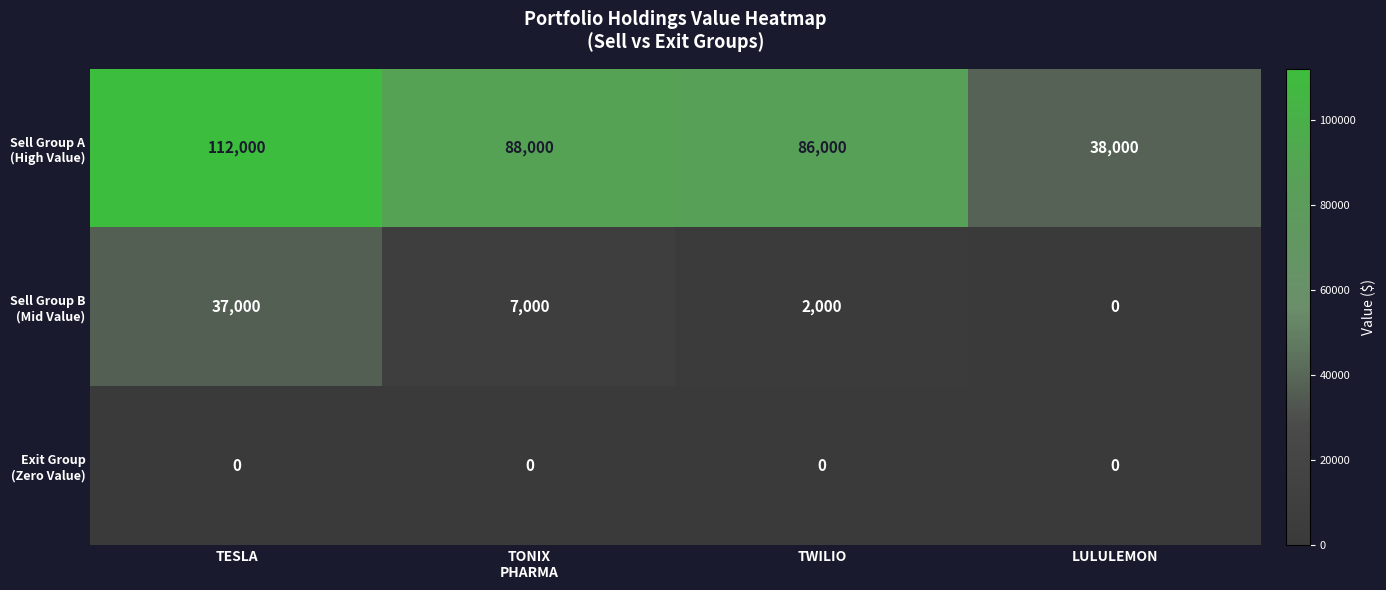

What is the spread (max minus min) of values at TESLA?

112000